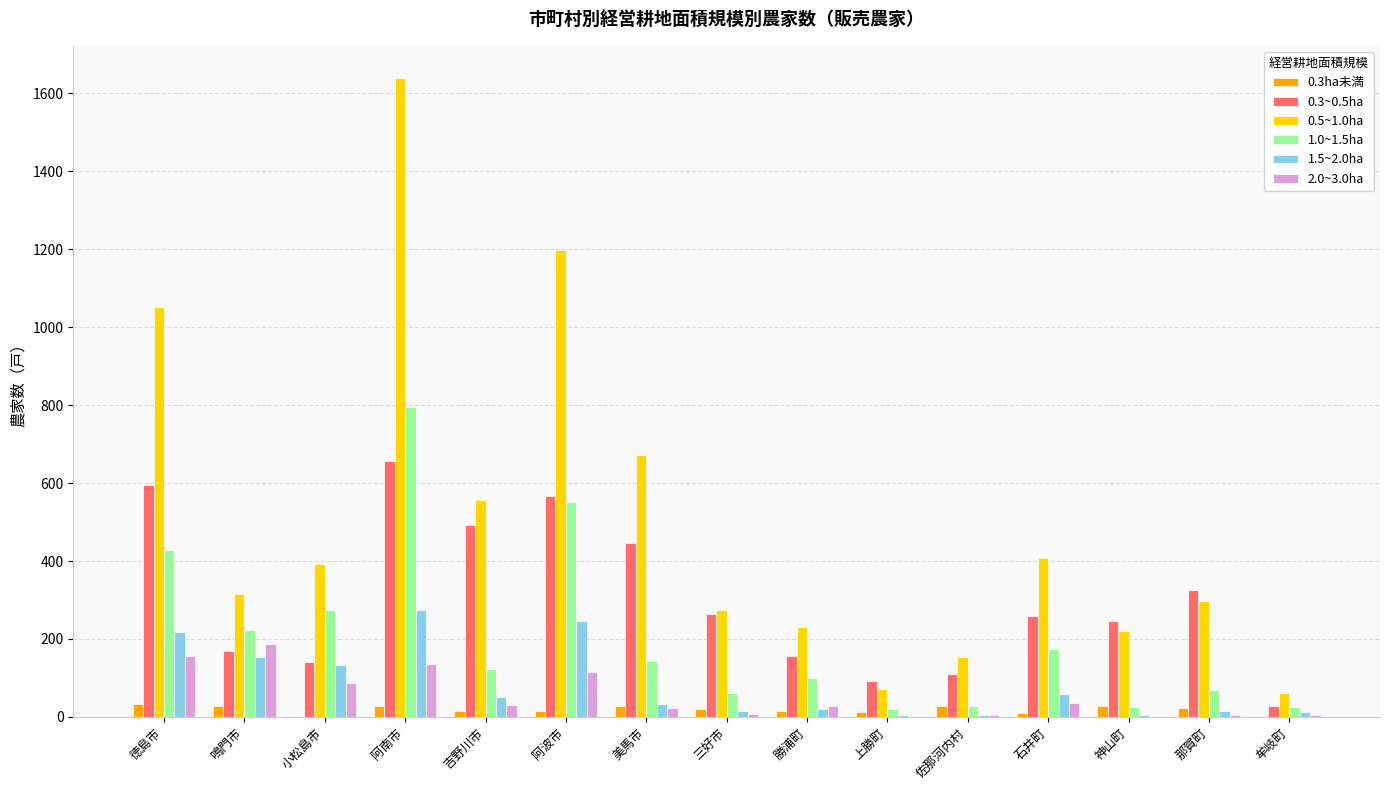

What is the highest value of the 1.0~1.5ha series?

796